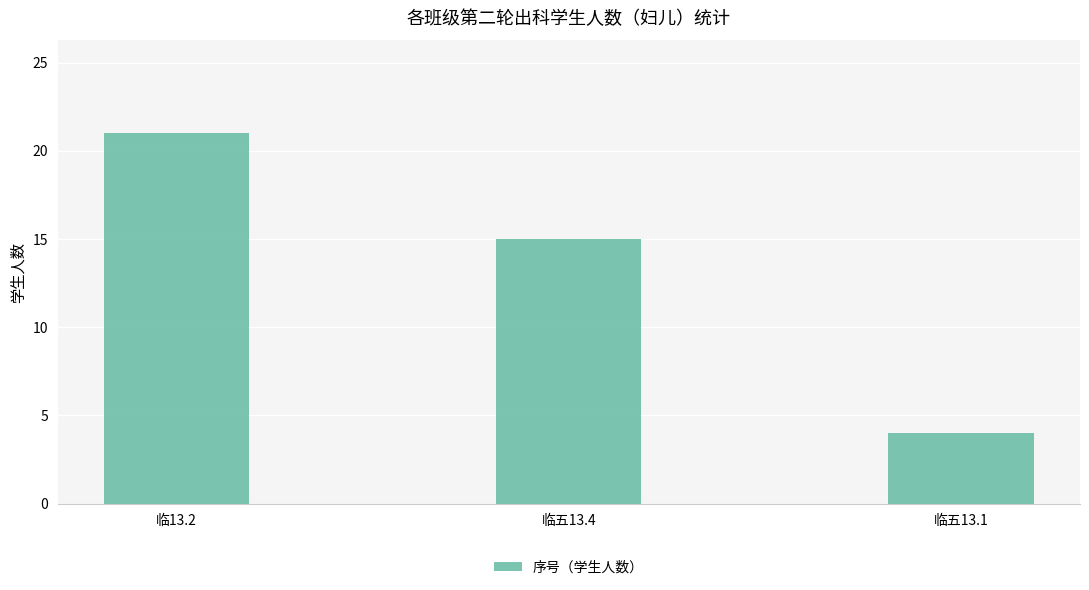

Is it true that the value at 临五13.1 is 2?

False